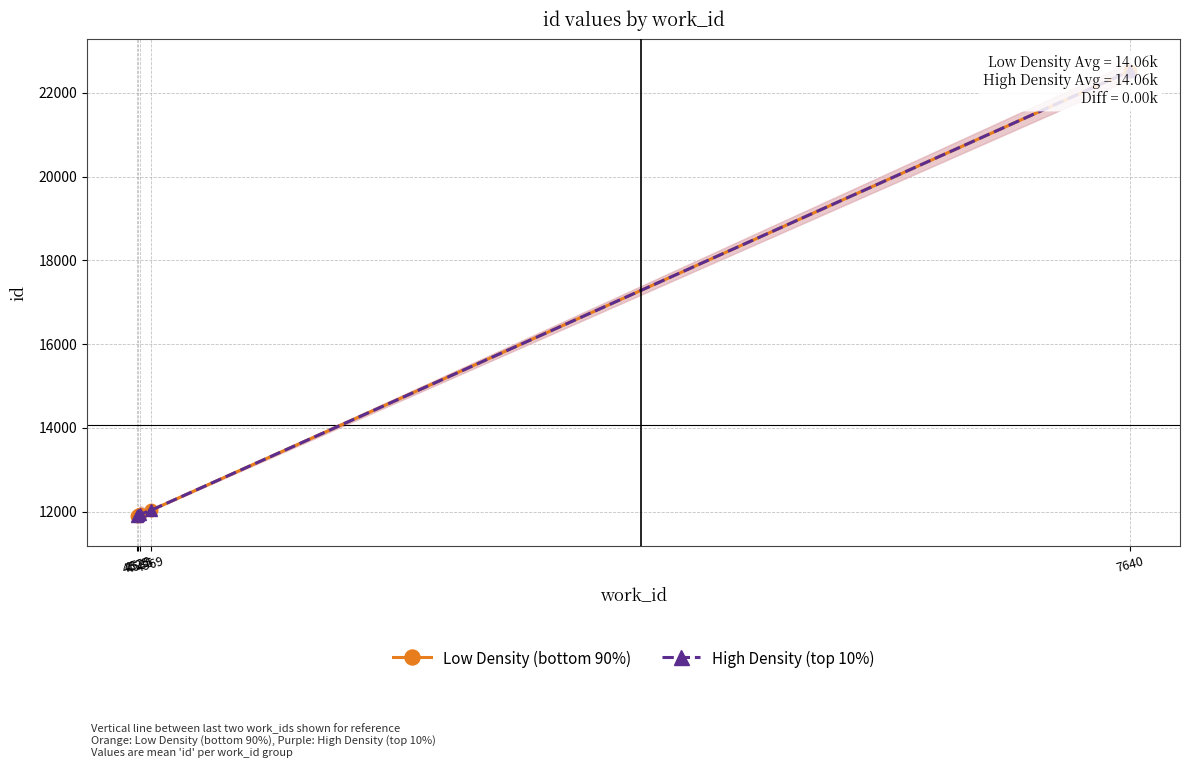

At which label does Low Density (bottom 90%) first exceed 11933?

4569